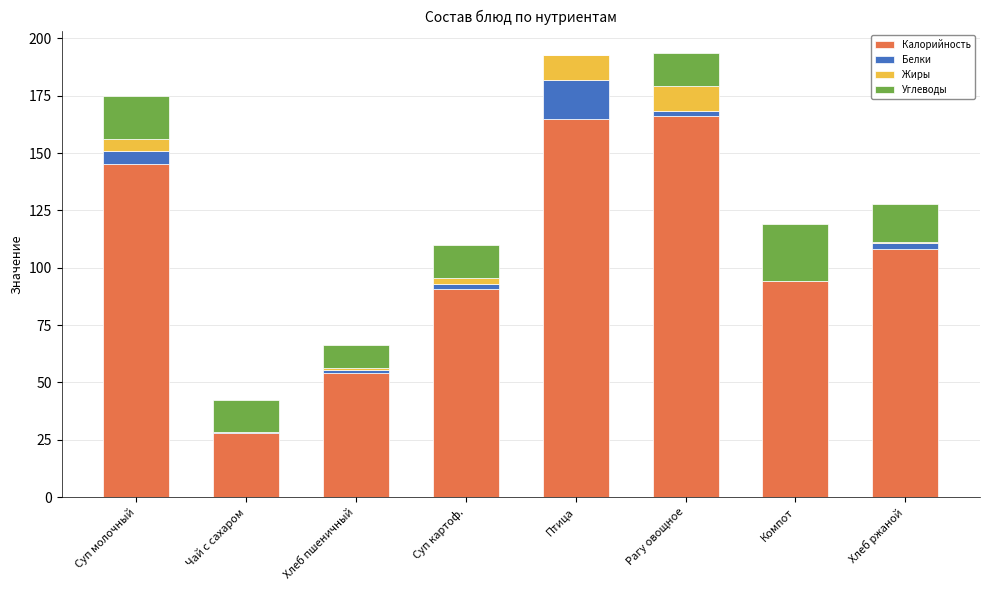

Is it true that Калорийность equals 166.0 at Рагу овощное?

True